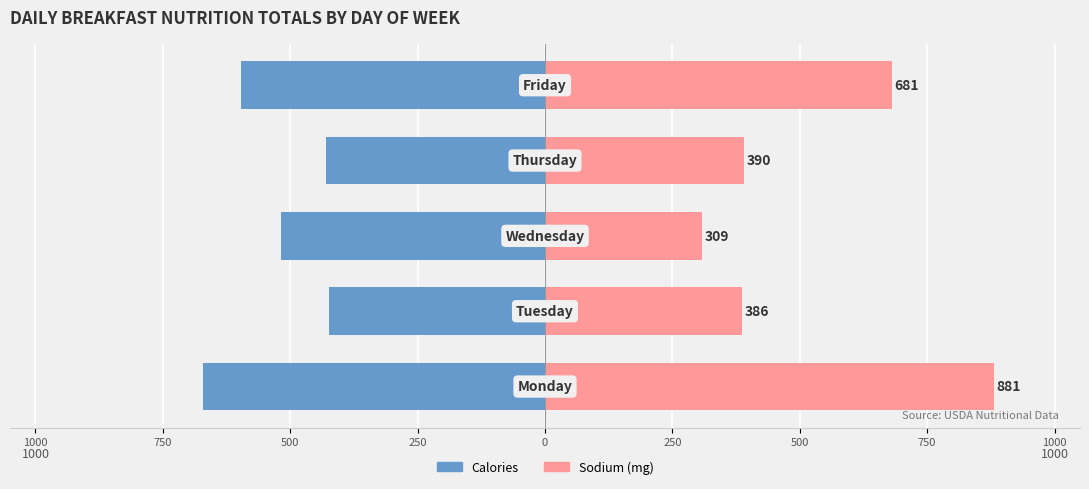

What is the value of the Sodium (mg) bar at the 2nd from the left?

386